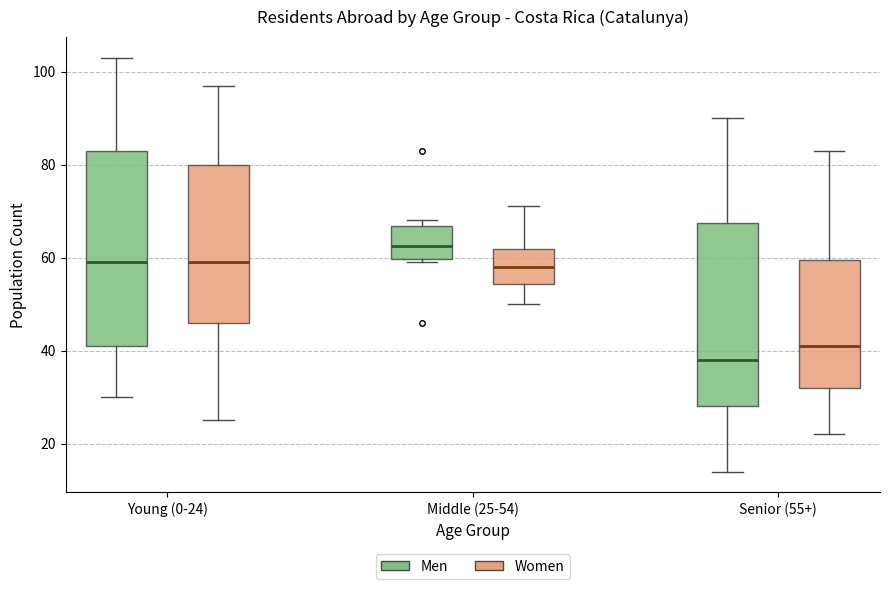

Which box's median line is the lowest?

Senior (55+) (Men)